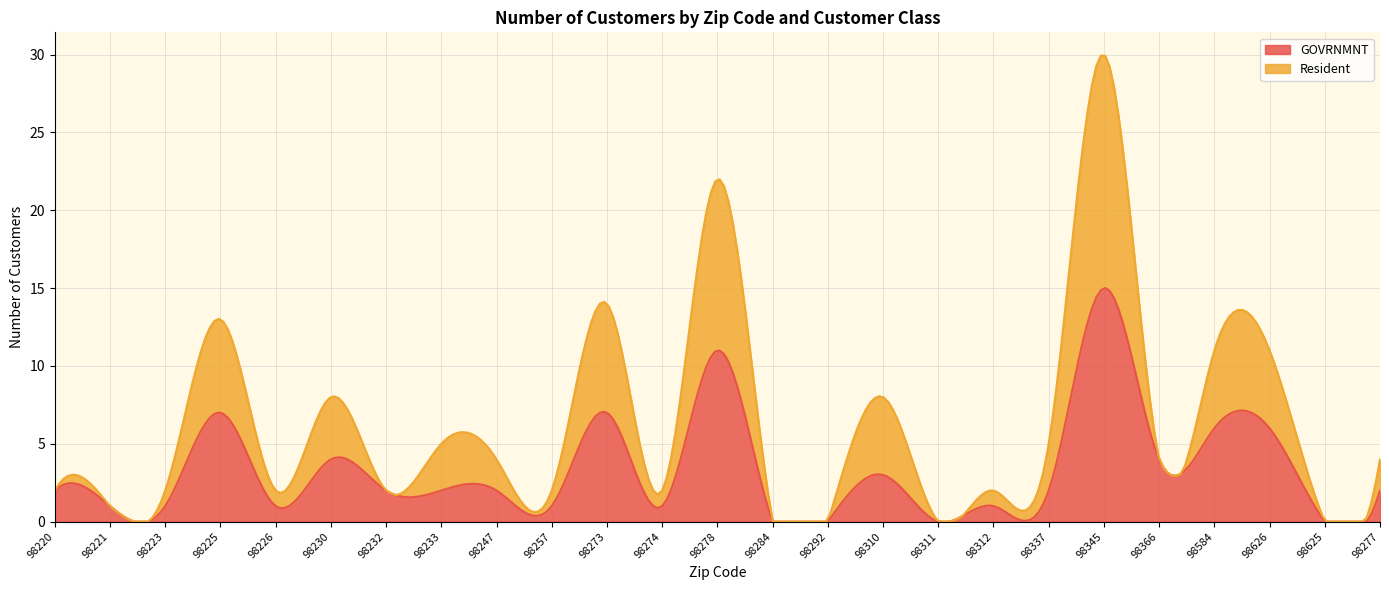

Which series has the largest total across all categories?

GOVRNMNT